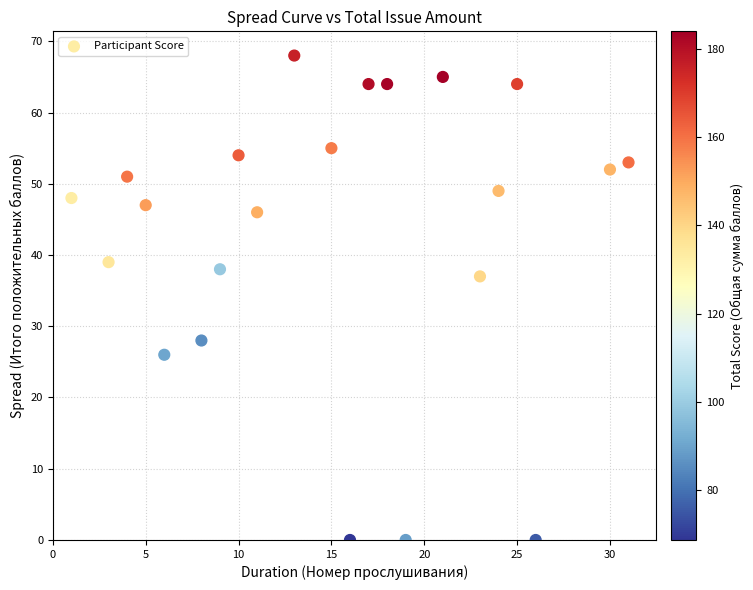

What Y value in the scatter plot is closest to 34?

37